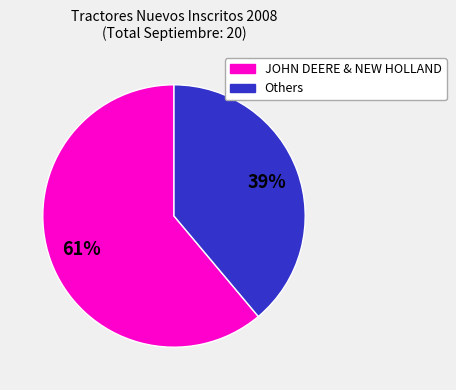

To the nearest percent, what is the average slice percentage?

50%